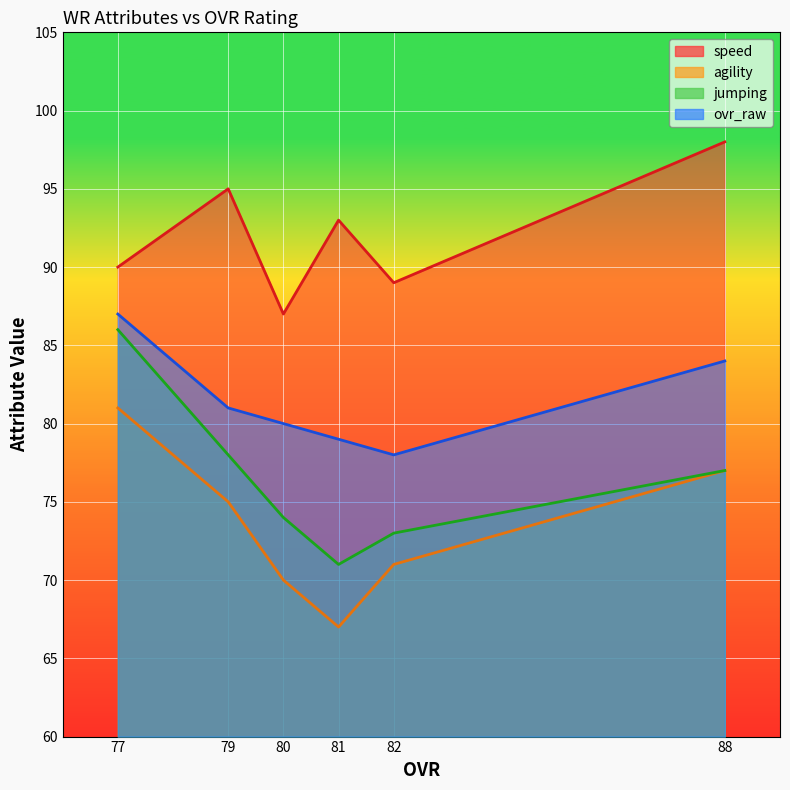

List the series in order of their peak value, lowest first.

agility, jumping, ovr_raw, speed